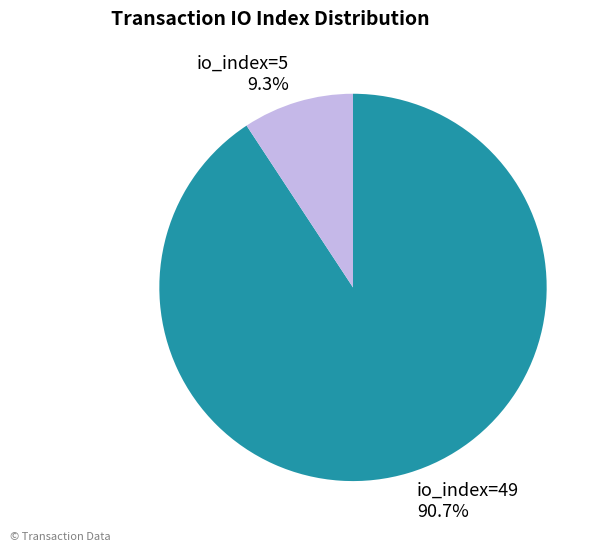

Rank the categories by value from lowest to highest.

io_index=5, io_index=49